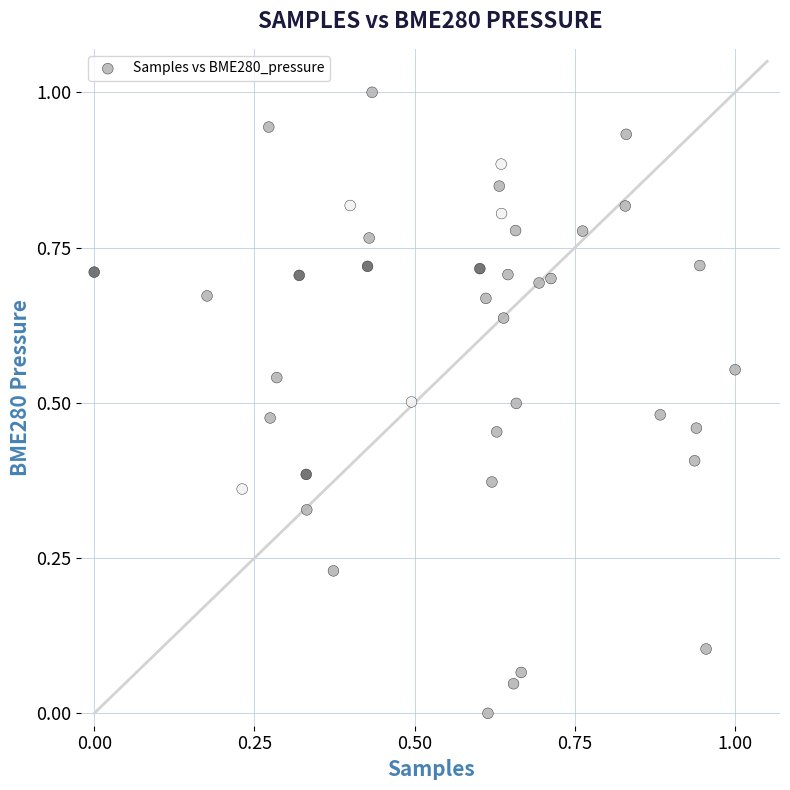

What is the range of X values (max minus min)?

1.0